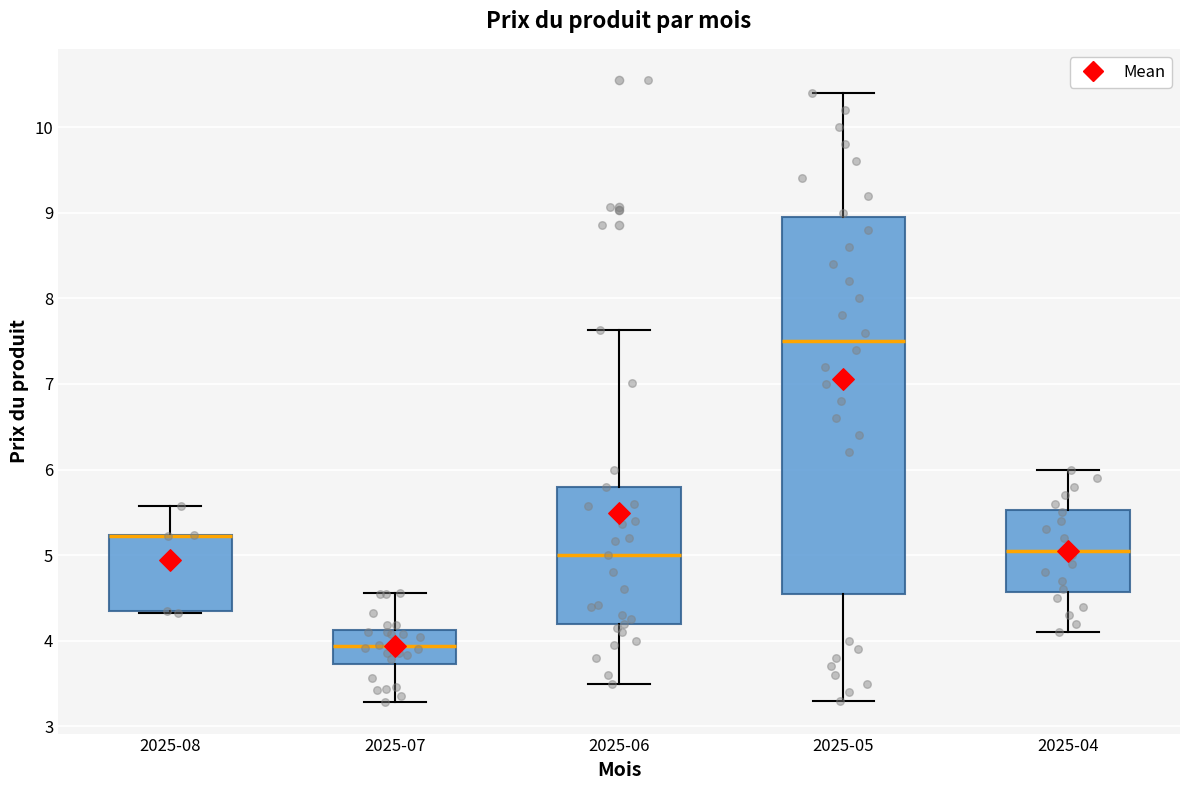

Reading left to right, read every box against the y-axis: the position of its median line, the range the box covers, and the ends of its whiskers. The values are not printed on the chart, so give them approximately, as read against the axis.

2025-08: median 5.2 (drawn on the box's upper edge), box 4.4 to 5.2, whiskers 4.3 to 5.6
2025-07: median 3.9, box 3.7 to 4.1, whiskers 3.3 to 4.6
2025-06: median 5.0, box 4.2 to 5.8, whiskers 3.5 to 7.6
2025-05: median 7.5, box 4.6 to 9.0, whiskers 3.3 to 10.4
2025-04: median 5.1, box 4.6 to 5.5, whiskers 4.1 to 6.0